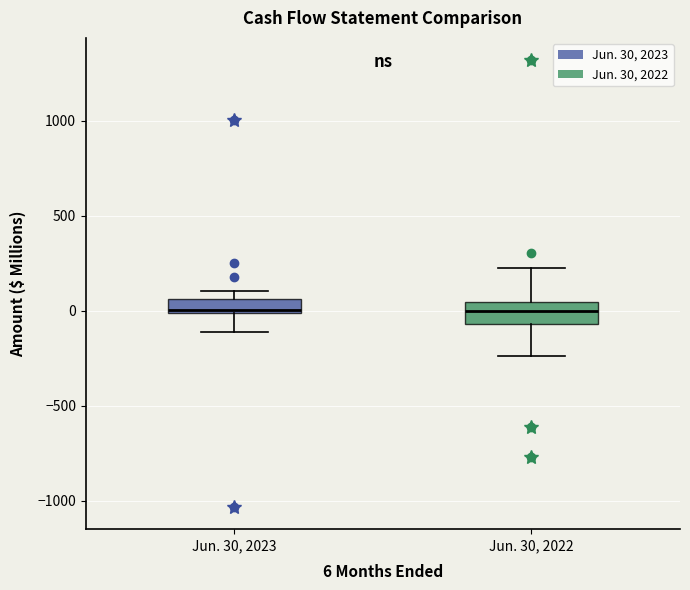

Where does the lower whisker of the box for Jun. 30, 2022 end on the y-axis? The values are not printed on the chart, so give them approximately, as read against the axis.

-250